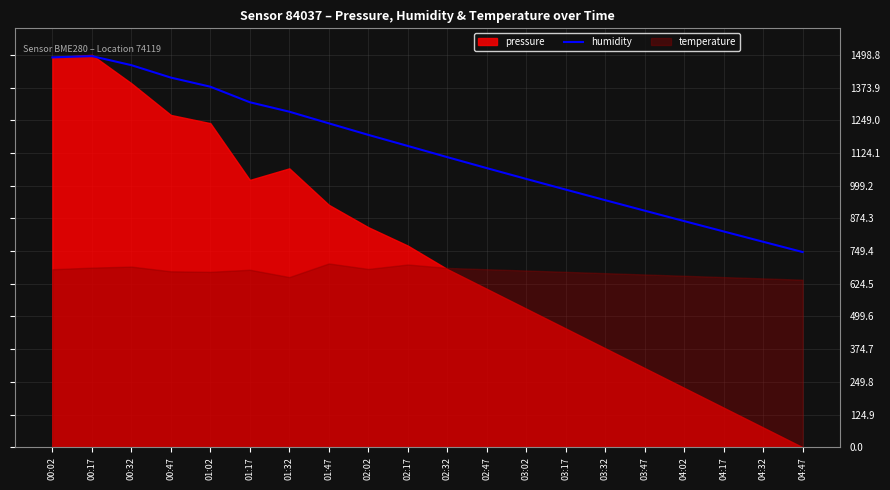

What is the minimum value for humidity?

745.6